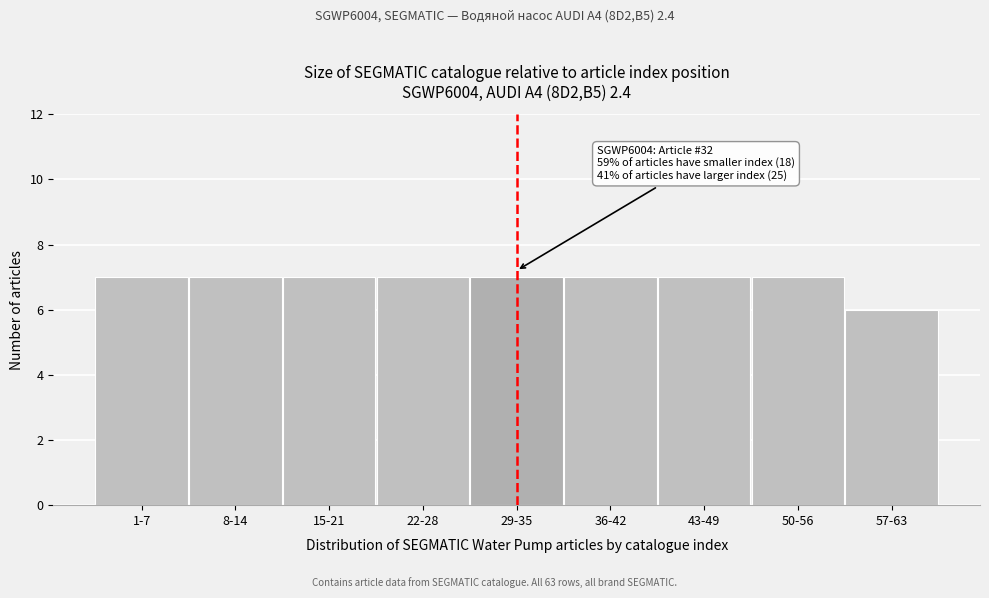

Reading left to right, list all the values displayed in this chart.

1-7=7	8-14=7	15-21=7	22-28=7	29-35=7	36-42=7	43-49=7	50-56=7	57-63=6